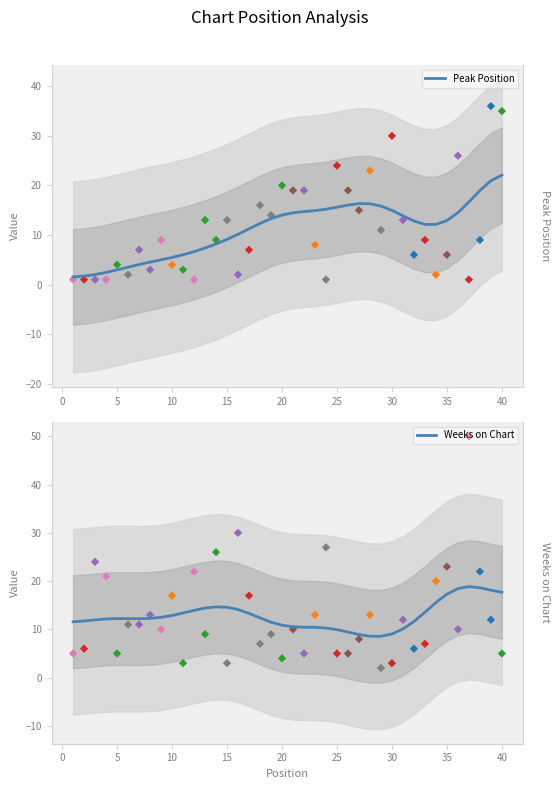

Is the value of Peak Position at 29 greater than the value of Weeks on Chart at 10?

Yes